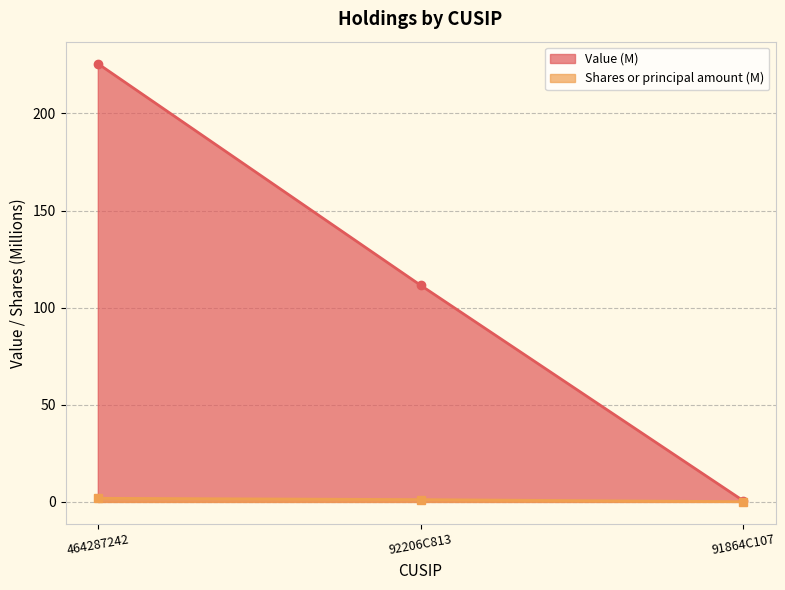

What is the maximum value shown in the chart?

225.7